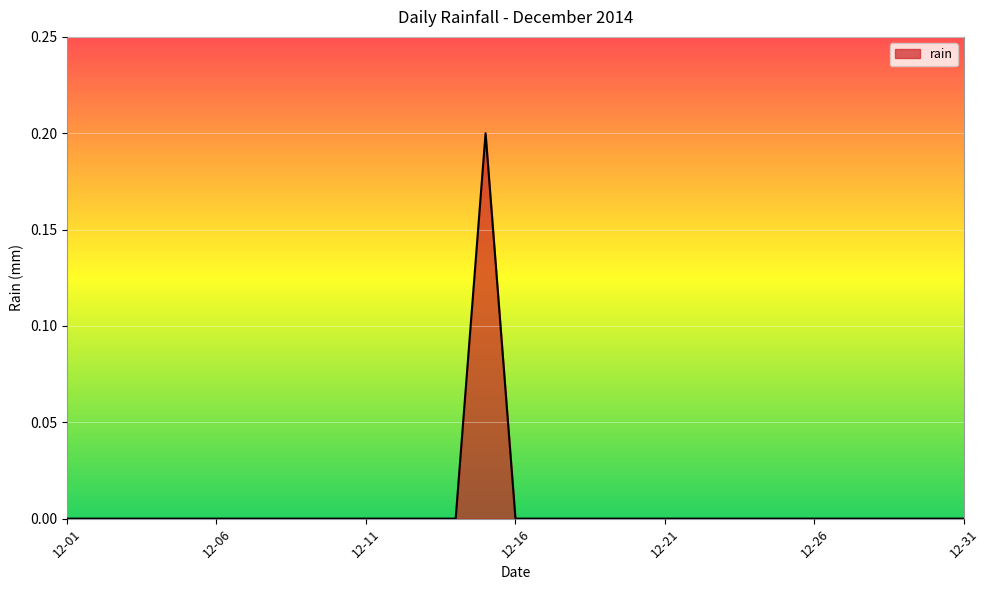

How many lines are shown in the chart?

1